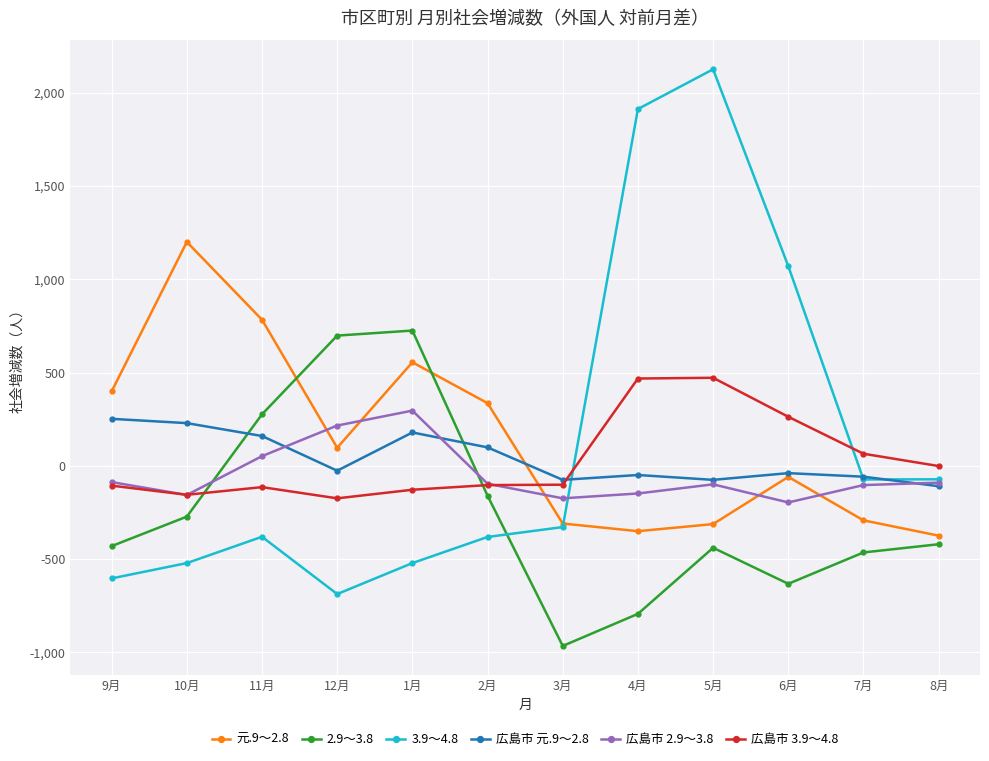

At which category does 広島市 元.9～2.8 reach its first local valley?

12月